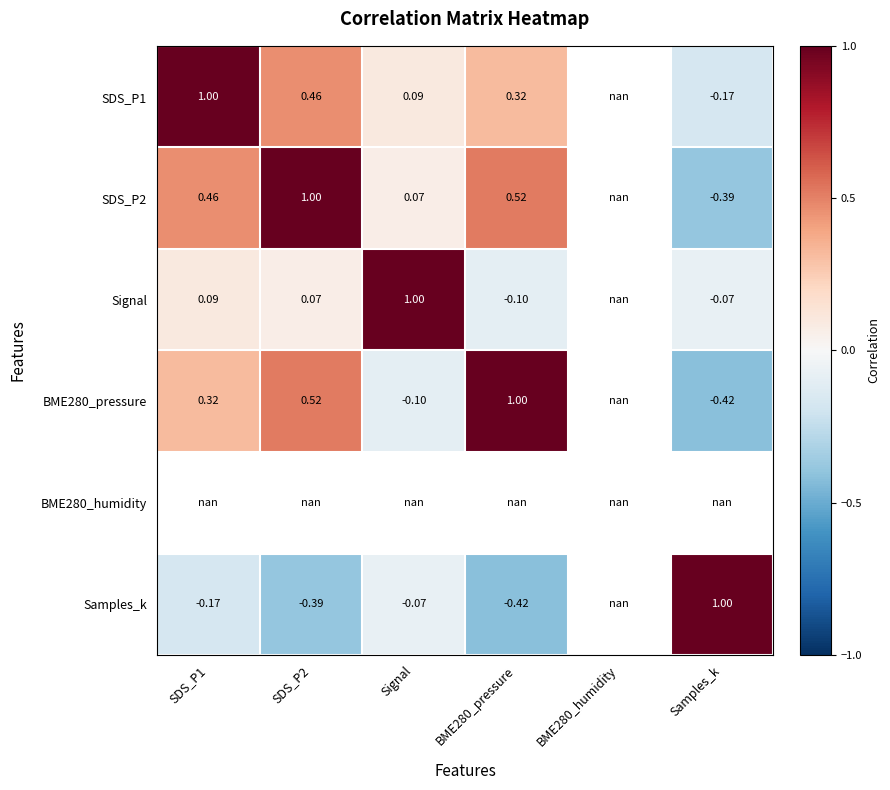

Which series has the largest range (max minus min)?

BME280_pressure